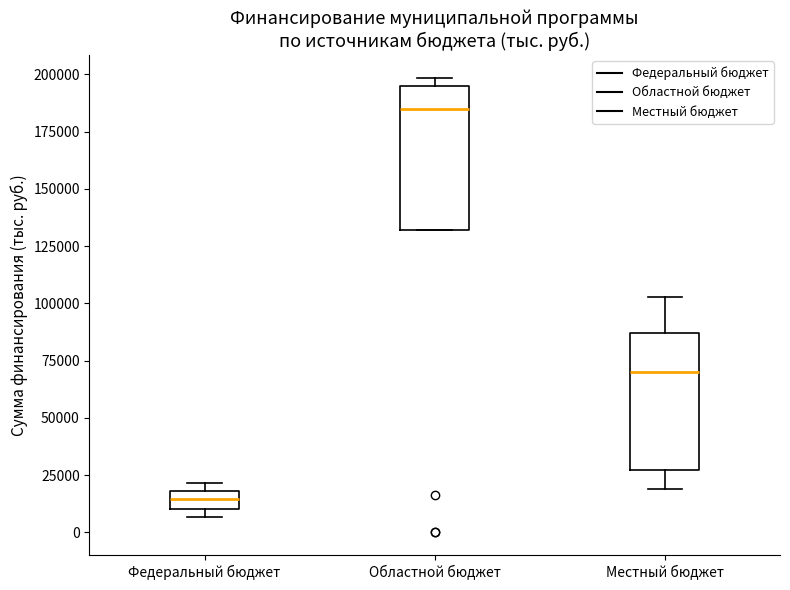

Which box has the lowest median line?

Федеральный бюджет